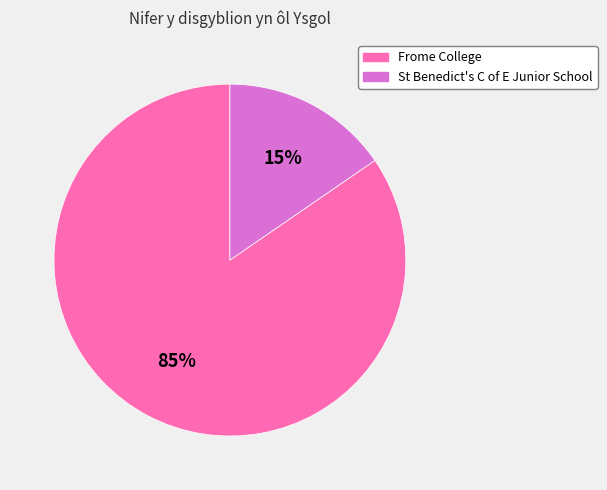

To the nearest percent, what portion does St Benedict's C of E Junior School represent?

15%